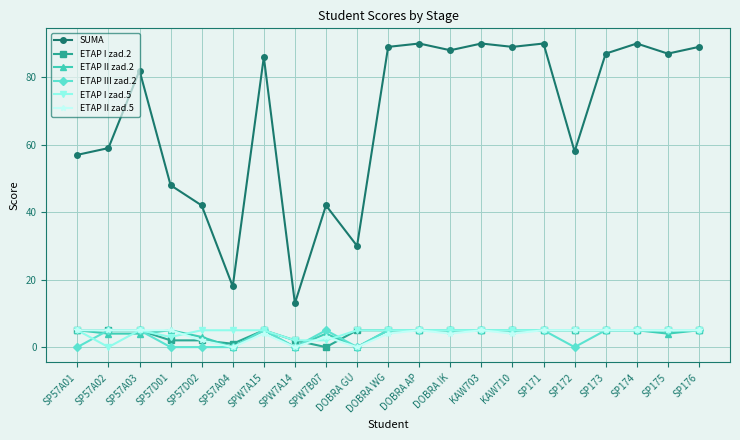

The ETAP II zad.5 series shows 1 at SP173. True or false?

False